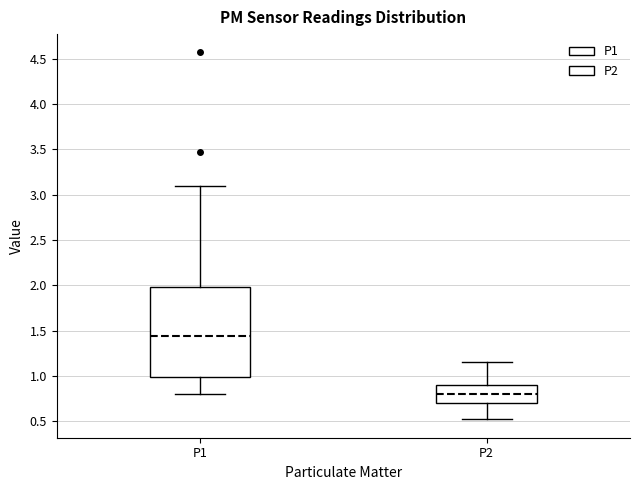

Reading left to right, transcribe this box plot: for each box, give where its median line is, the range the box spans, and where its two whiskers end, as read against the y-axis. The values are not printed on the chart, so give them approximately, as read against the axis.

P1: median 1.45, box 1.00 to 2.00, whiskers 0.80 to 3.10
P2: median 0.80, box 0.70 to 0.90, whiskers 0.50 to 1.15